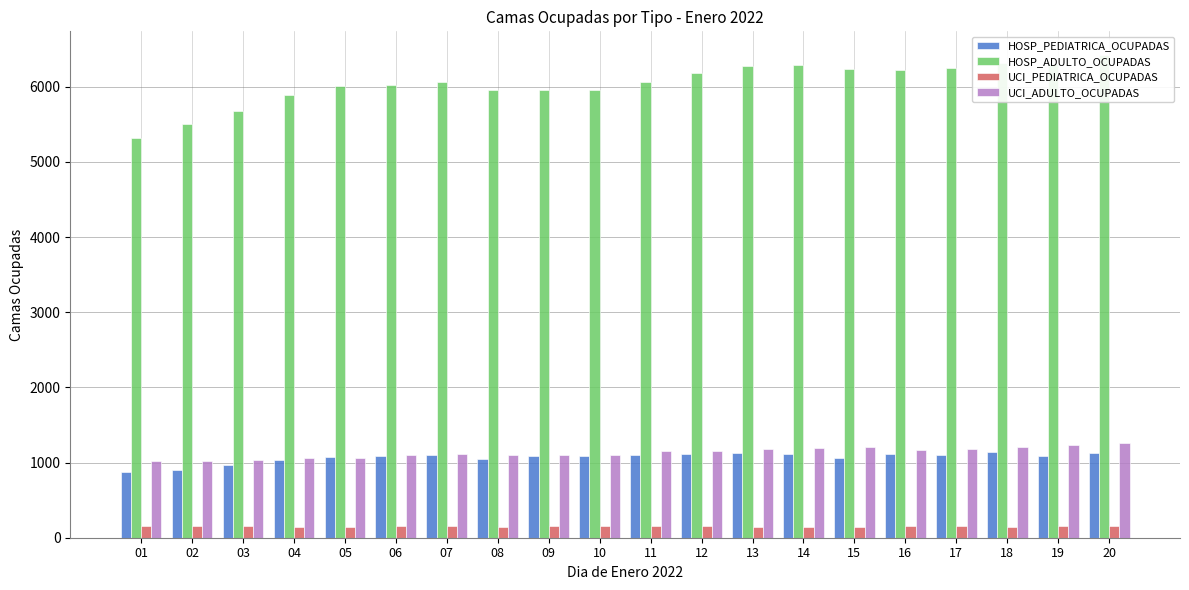

List the labels in order of UCI_PEDIATRICA_OCUPADAS value, smallest first.

14, 15, 04, 08, 05, 13, 18, 19, 16, 17, 03, 02, 12, 01, 06, 09, 10, 07, 11, 20